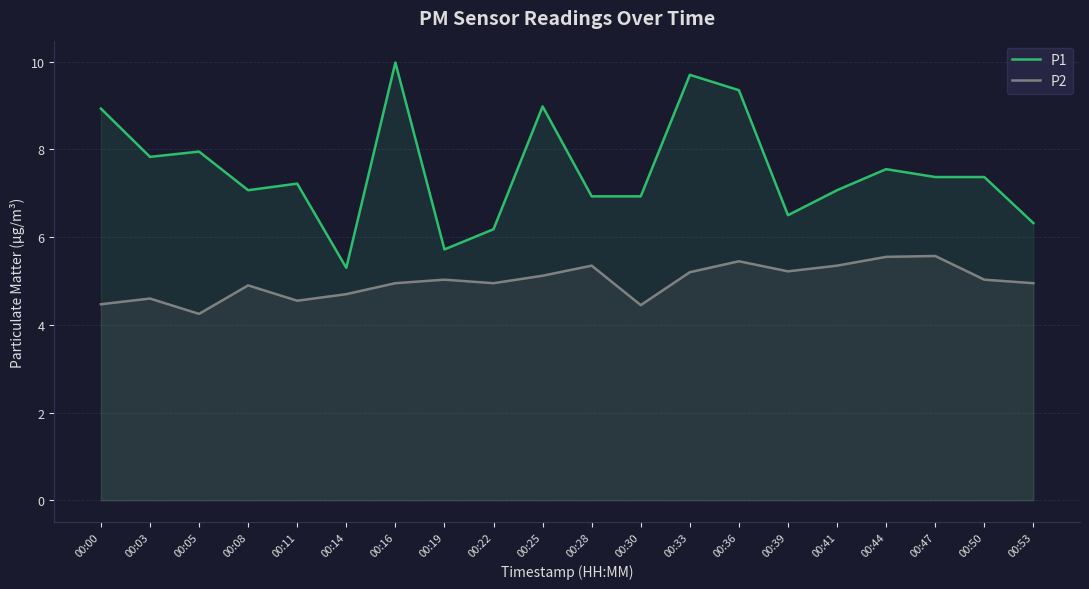

At which label does P1 first exceed 7?

00:00